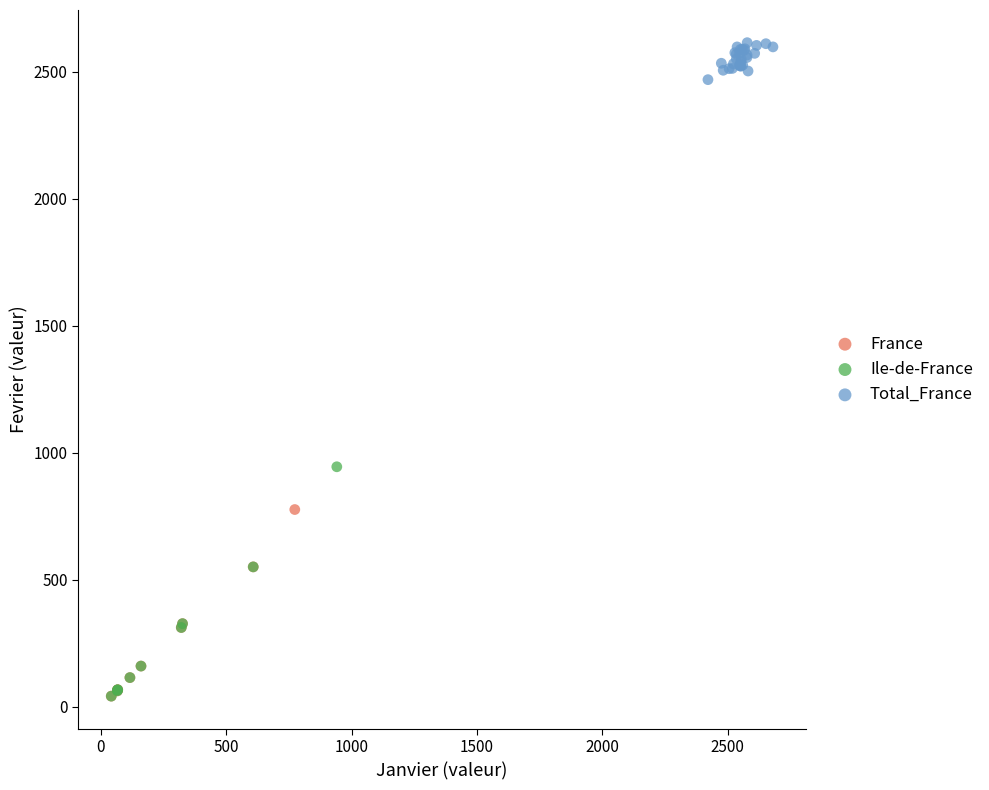

Which series contains the highest Y value?

Total_France